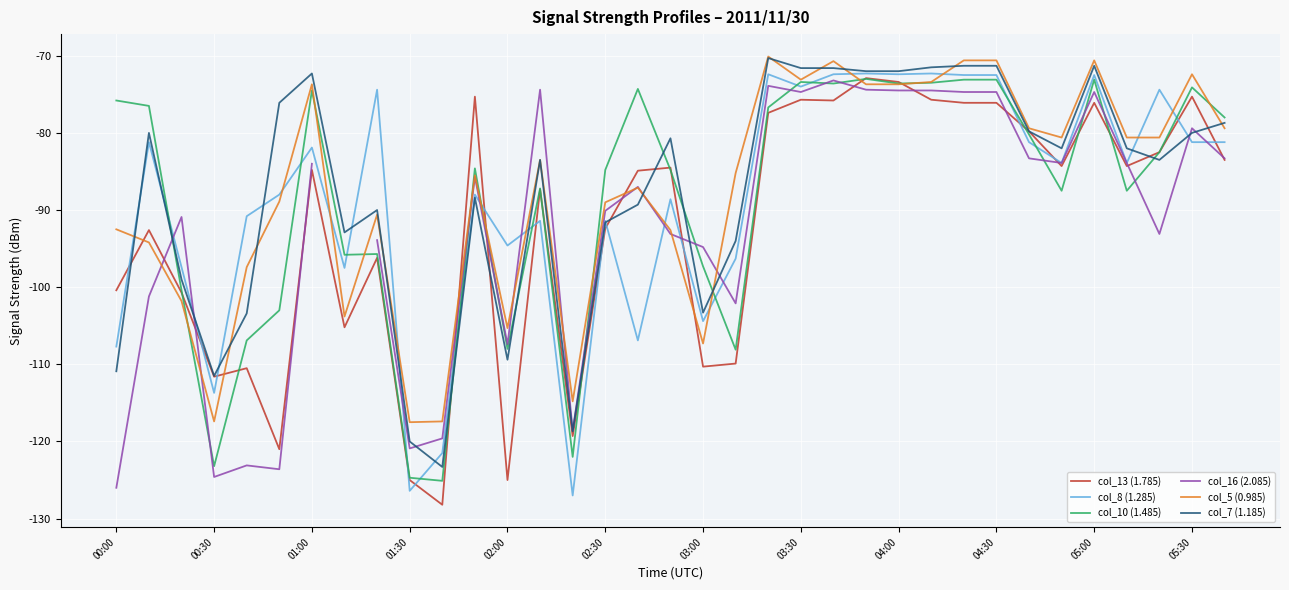

How many series are shown in this chart?

6